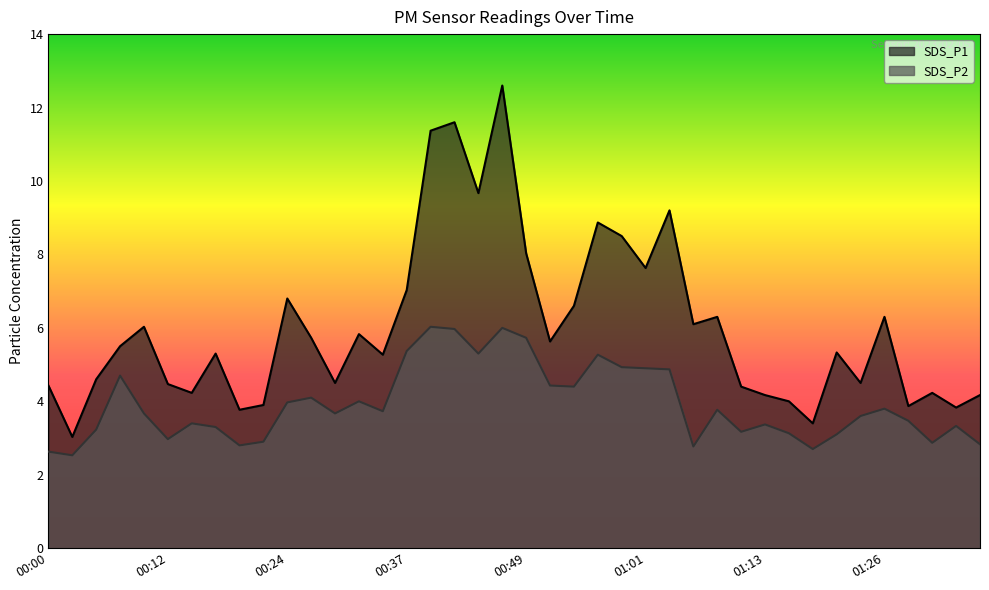

Reading right to left, transcribe all the data shown in this chart.

SDS_P1: 01:36=4.2	01:33=3.8	01:31=4.2	01:28=3.9	01:26=6.3	01:23=4.5	01:21=5.3	01:18=3.4	01:16=4.0	01:13=4.2	01:11=4.4	01:09=6.3	01:06=6.1	01:04=9.2	01:01=7.6	00:59=8.5	00:56=8.9	00:54=6.6	00:51=5.6	00:49=8.0	00:47=12.6	00:44=9.7	00:42=11.6	00:39=11.4	00:37=7.0	00:34=5.3	00:32=5.8	00:29=4.5	00:27=5.7	00:24=6.8	00:22=3.9	00:20=3.8	00:17=5.3	00:15=4.2	00:12=4.5	00:10=6.0	00:07=5.5	00:05=4.6	00:02=3.0	00:00=4.4
SDS_P2: 01:36=2.8	01:33=3.3	01:31=2.9	01:28=3.5	01:26=3.8	01:23=3.6	01:21=3.1	01:18=2.7	01:16=3.1	01:13=3.4	01:11=3.2	01:09=3.8	01:06=2.8	01:04=4.9	01:01=4.9	00:59=4.9	00:56=5.3	00:54=4.4	00:51=4.4	00:49=5.7	00:47=6.0	00:44=5.3	00:42=6.0	00:39=6.0	00:37=5.4	00:34=3.7	00:32=4.0	00:29=3.7	00:27=4.1	00:24=4.0	00:22=2.9	00:20=2.8	00:17=3.3	00:15=3.4	00:12=3.0	00:10=3.7	00:07=4.7	00:05=3.2	00:02=2.5	00:00=2.6